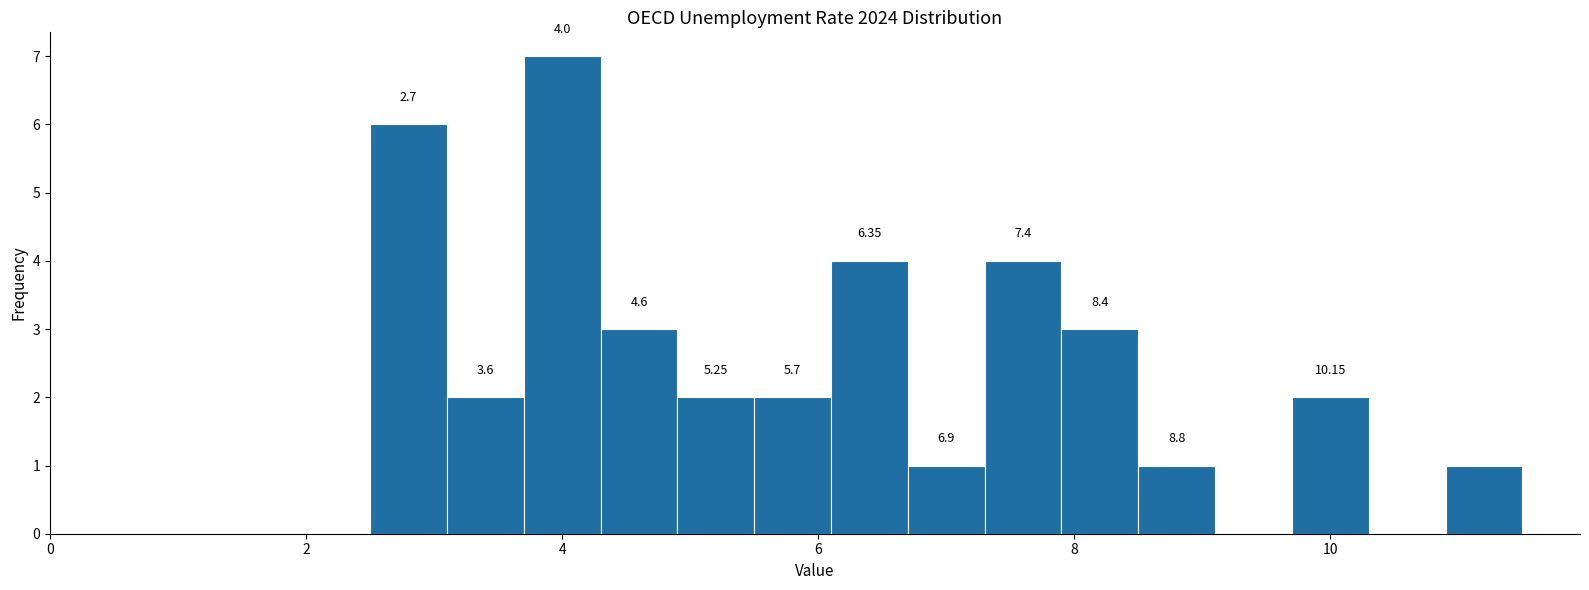

Read against the x-axis, roughly where is the centre of the tallest bar?

4.0